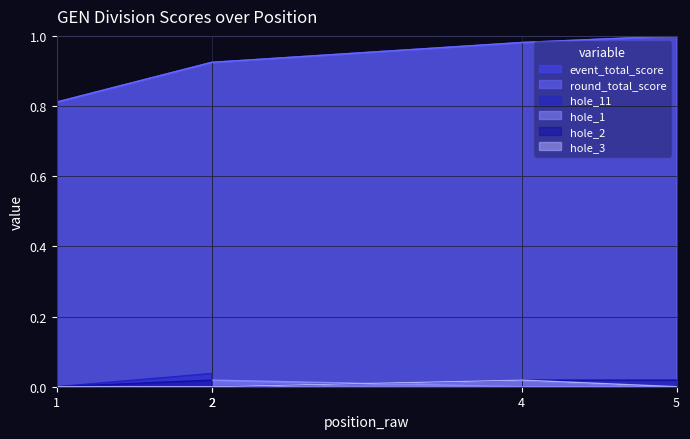

List the series in order of their peak value, highest first.

event_total_score, round_total_score, hole_11, hole_1, hole_2, hole_3